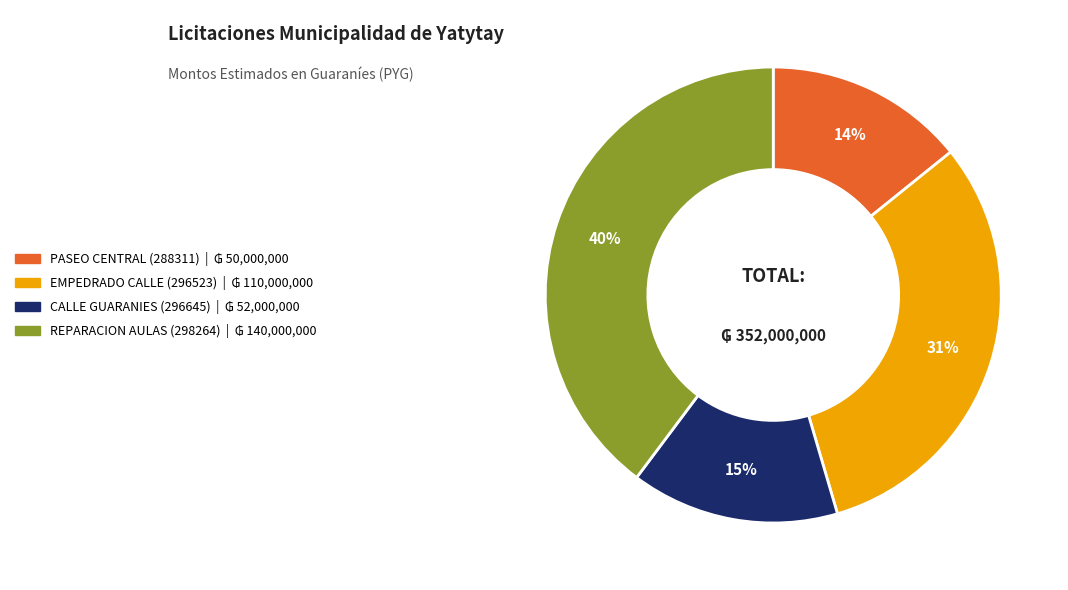

What is the smallest slice in the pie chart?

PASEO CENTRAL (288311)